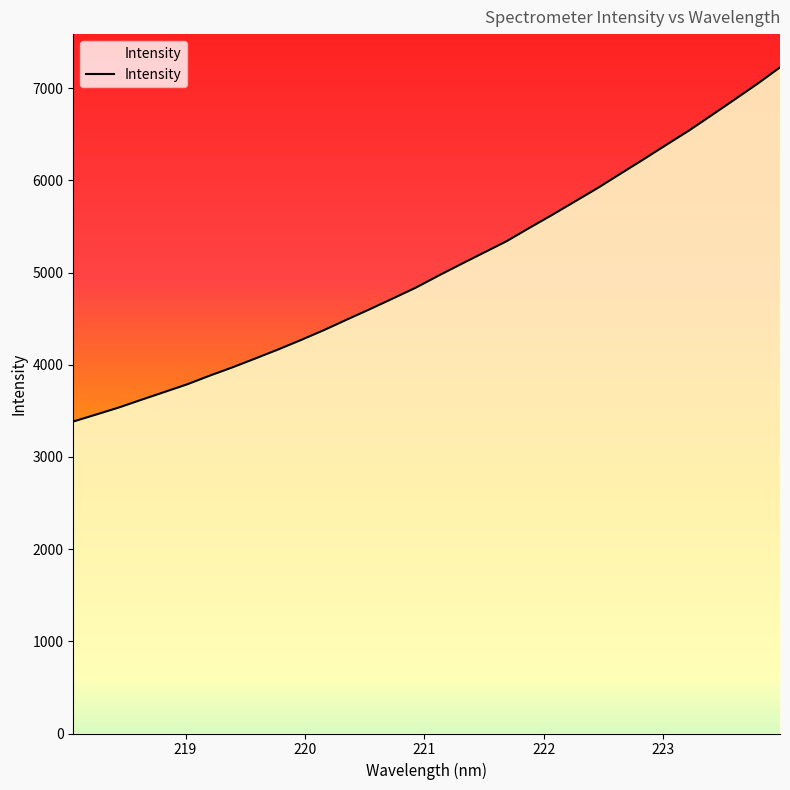

What is the greatest value displayed?

7226.6